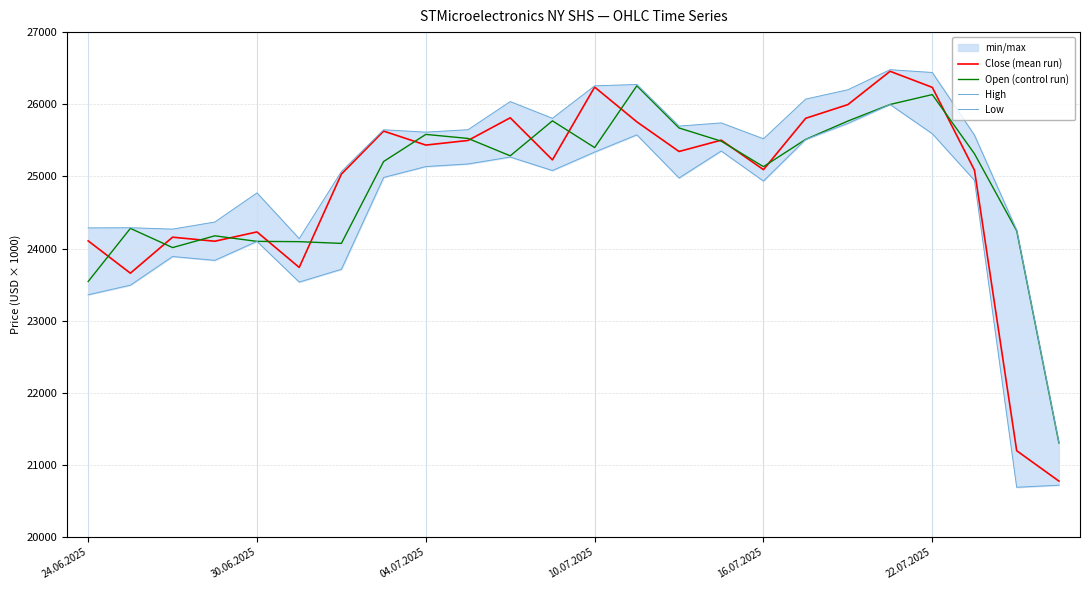

True or false: High and Low intersect in this chart.

False